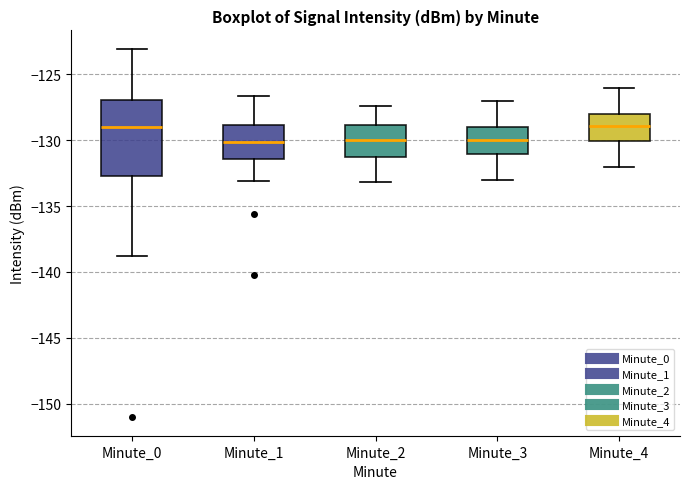

Reading left to right, transcribe this box plot: for each box, give where its median line is, the range the box spans, and where its two whiskers end, as read against the y-axis. The values are not printed on the chart, so give them approximately, as read against the axis.

Minute_0: median -129.0, box -132.5 to -127.0, whiskers -139.0 to -123.0
Minute_1: median -130.0, box -131.5 to -129.0, whiskers -133.0 to -126.5
Minute_2: median -130.0, box -131.0 to -129.0, whiskers -133.0 to -127.5
Minute_3: median -130.0, box -131.0 to -129.0, whiskers -133.0 to -127.0
Minute_4: median -129.0, box -130.0 to -128.0, whiskers -132.0 to -126.0